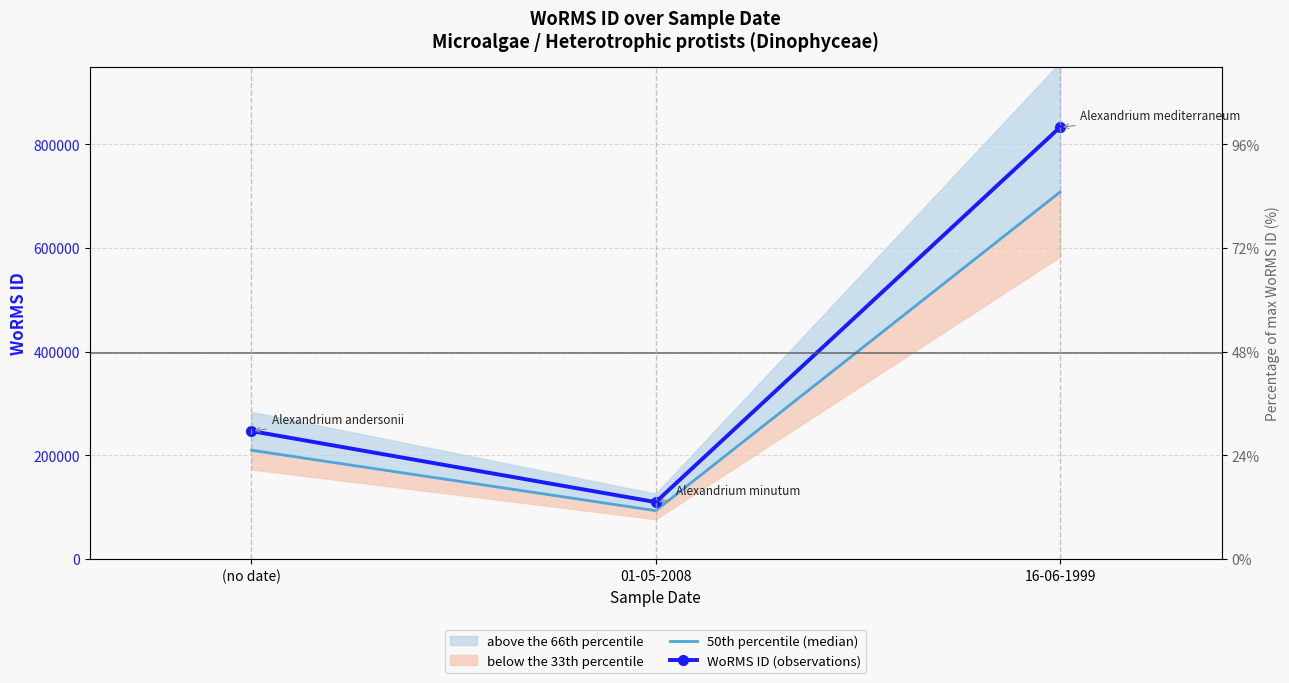

What is the lowest value of the WoRMS ID (observations) series?

109711.0